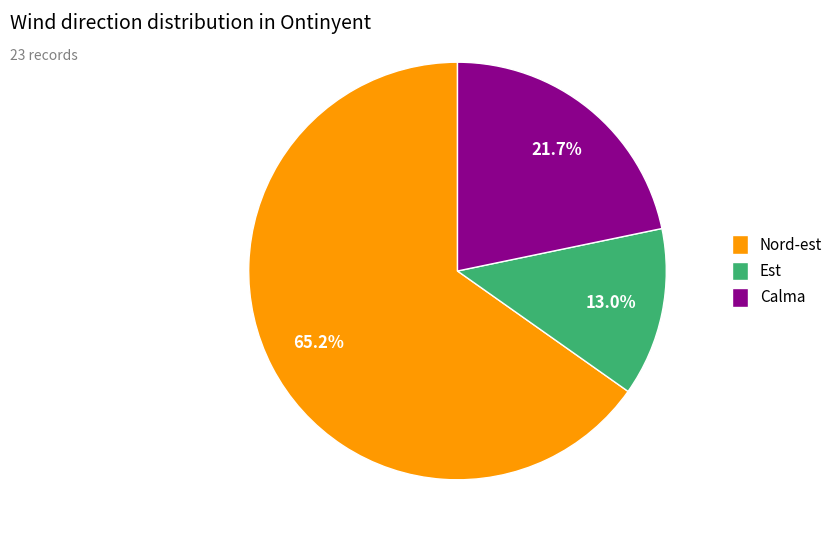

What is the largest slice in the pie chart?

Nord-est